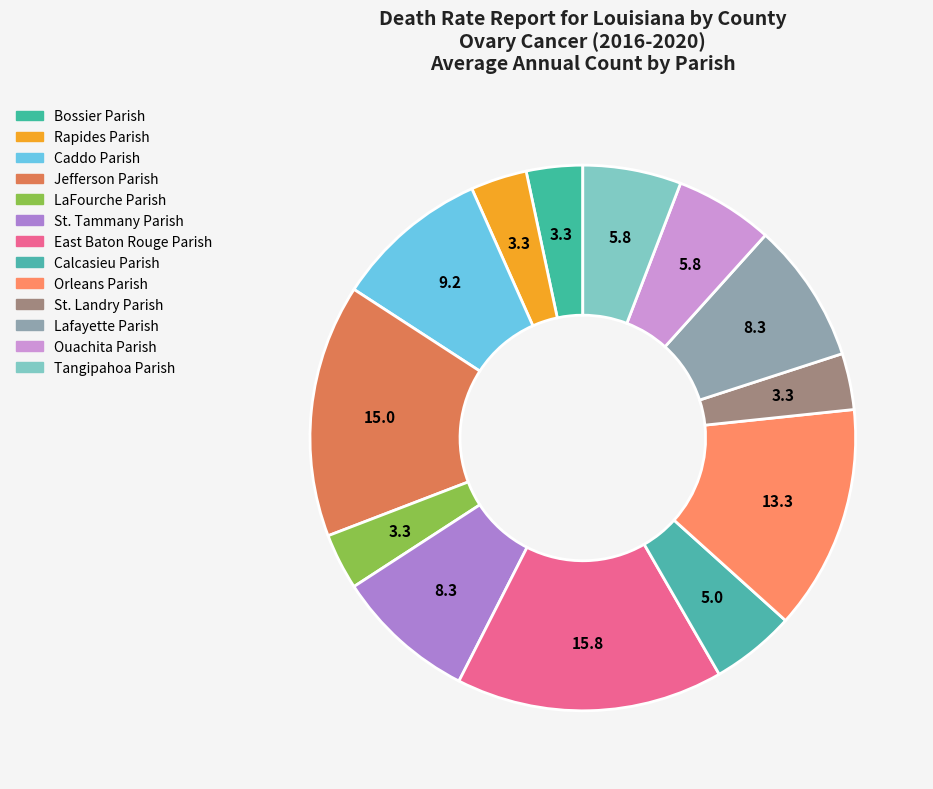

Combined, do St. Tammany Parish and Rapides Parish account for over 50%?

No